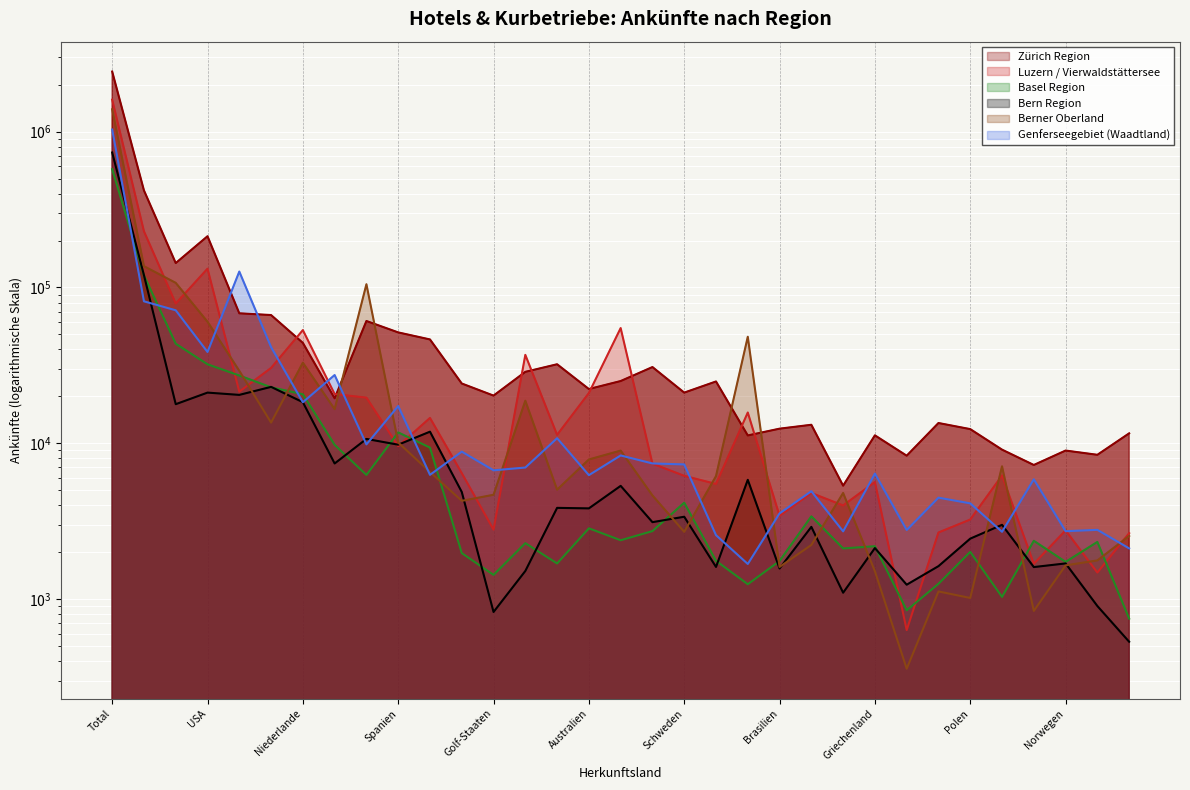

What is the difference between the highest and lowest values at USA?

191998